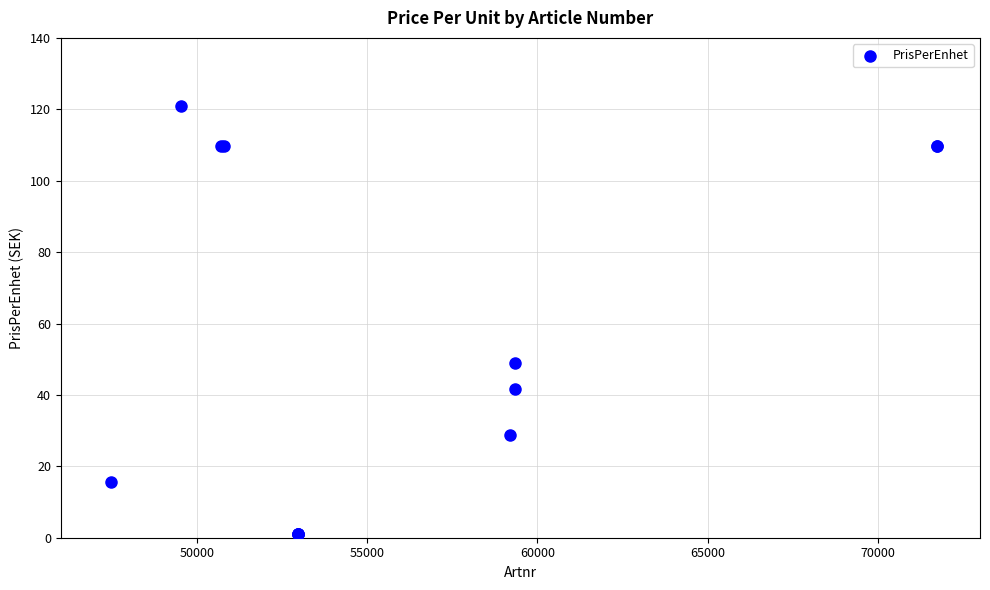

What Y value in the scatter plot is closest to 60?

48.9